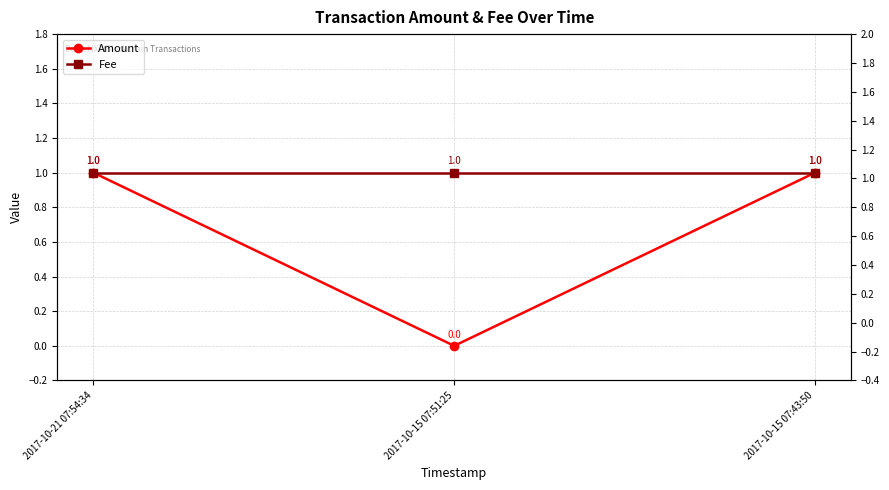

List the labels in order of Fee value, largest first.

2017-10-21 07:54:34, 2017-10-15 07:51:25, 2017-10-15 07:43:50